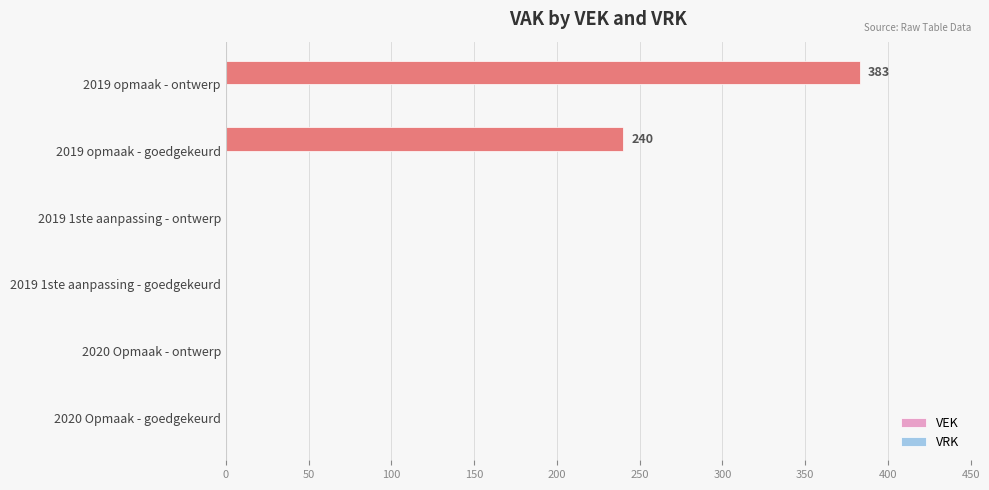

Where is the data nearest to the value 191?

2019 opmaak - goedgekeurd